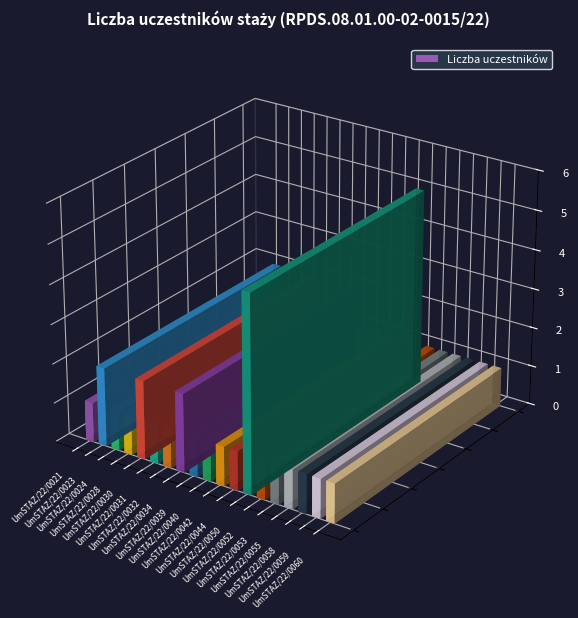

Between UmSTAZ/22/0040 and UmSTAZ/22/0023, which is larger?

UmSTAZ/22/0023